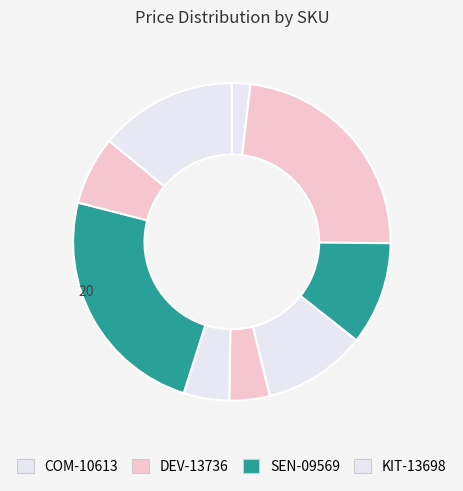

What is the smallest slice in the pie chart?

COM-10613